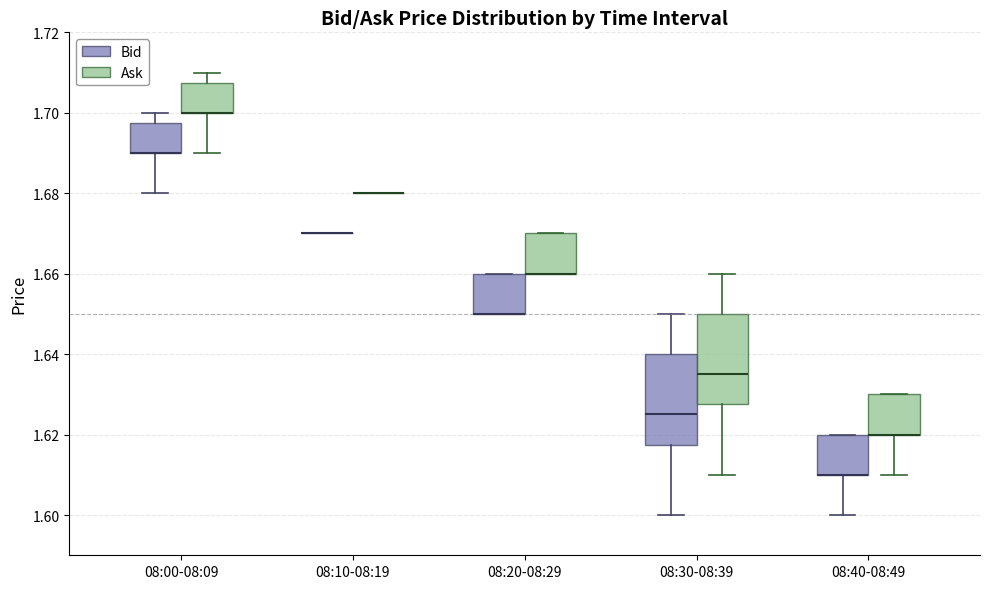

Reading left to right, transcribe this box plot: for each box, give where its median line is, the range the box spans, and where its two whiskers end, as read against the y-axis. The values are not printed on the chart, so give them approximately, as read against the axis.

08:00-08:09 (Bid): median 1.690 (drawn on the box's lower edge), box 1.690 to 1.698, whiskers 1.680 to 1.700
08:00-08:09 (Ask): median 1.700 (drawn on the box's lower edge), box 1.700 to 1.708, whiskers 1.690 to 1.710
08:10-08:19 (Bid): box collapsed to a line at 1.670, whiskers 1.670 to 1.670
08:10-08:19 (Ask): box collapsed to a line at 1.680, whiskers 1.680 to 1.680
08:20-08:29 (Bid): median 1.650 (drawn on the box's lower edge), box 1.650 to 1.660, whiskers 1.650 to 1.660
08:20-08:29 (Ask): median 1.660 (drawn on the box's lower edge), box 1.660 to 1.670, whiskers 1.660 to 1.670
08:30-08:39 (Bid): median 1.626, box 1.618 to 1.640, whiskers 1.600 to 1.650
08:30-08:39 (Ask): median 1.636, box 1.628 to 1.650, whiskers 1.610 to 1.660
08:40-08:49 (Bid): median 1.610 (drawn on the box's lower edge), box 1.610 to 1.620, whiskers 1.600 to 1.620
08:40-08:49 (Ask): median 1.620 (drawn on the box's lower edge), box 1.620 to 1.630, whiskers 1.610 to 1.630